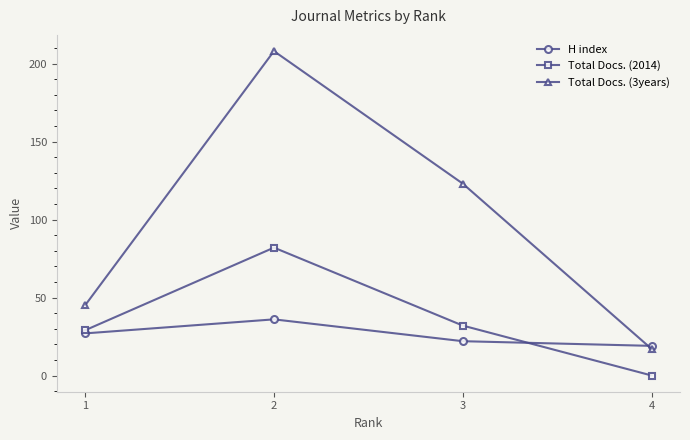

What is the greatest value displayed?

208